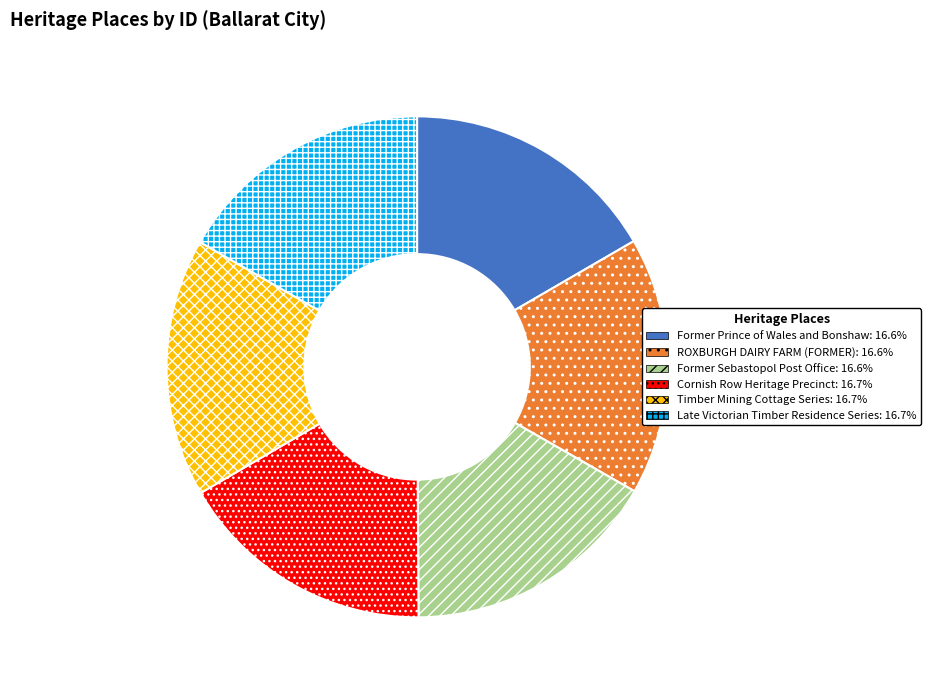

Do Former Prince of Wales and Bonshaw and Cornish Row Heritage Precinct together represent more than half of the pie?

No